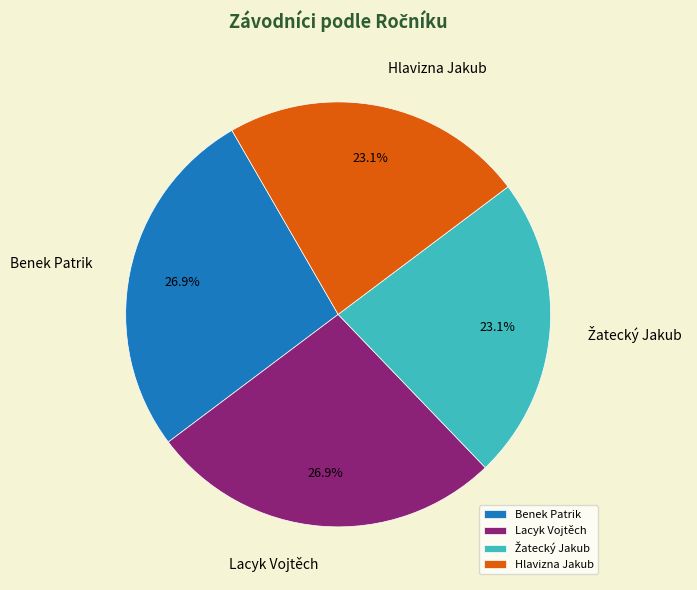

Does any single category account for the majority?

No